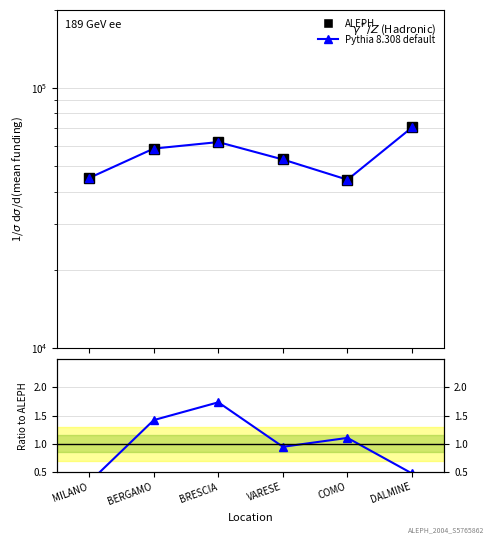

Where is the first local minimum for Mean Financing?

COMO